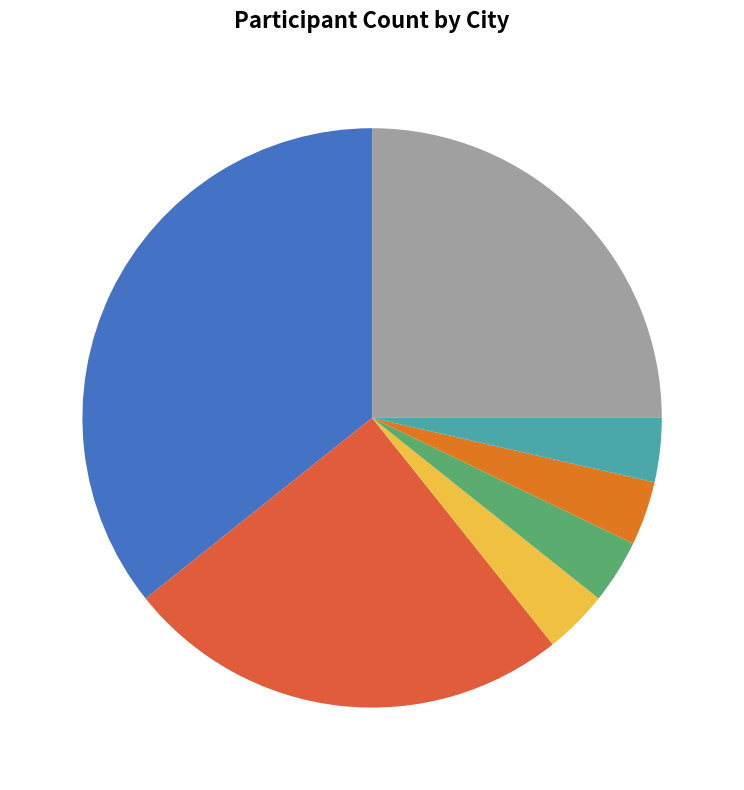

How many segments does this pie chart have?

7